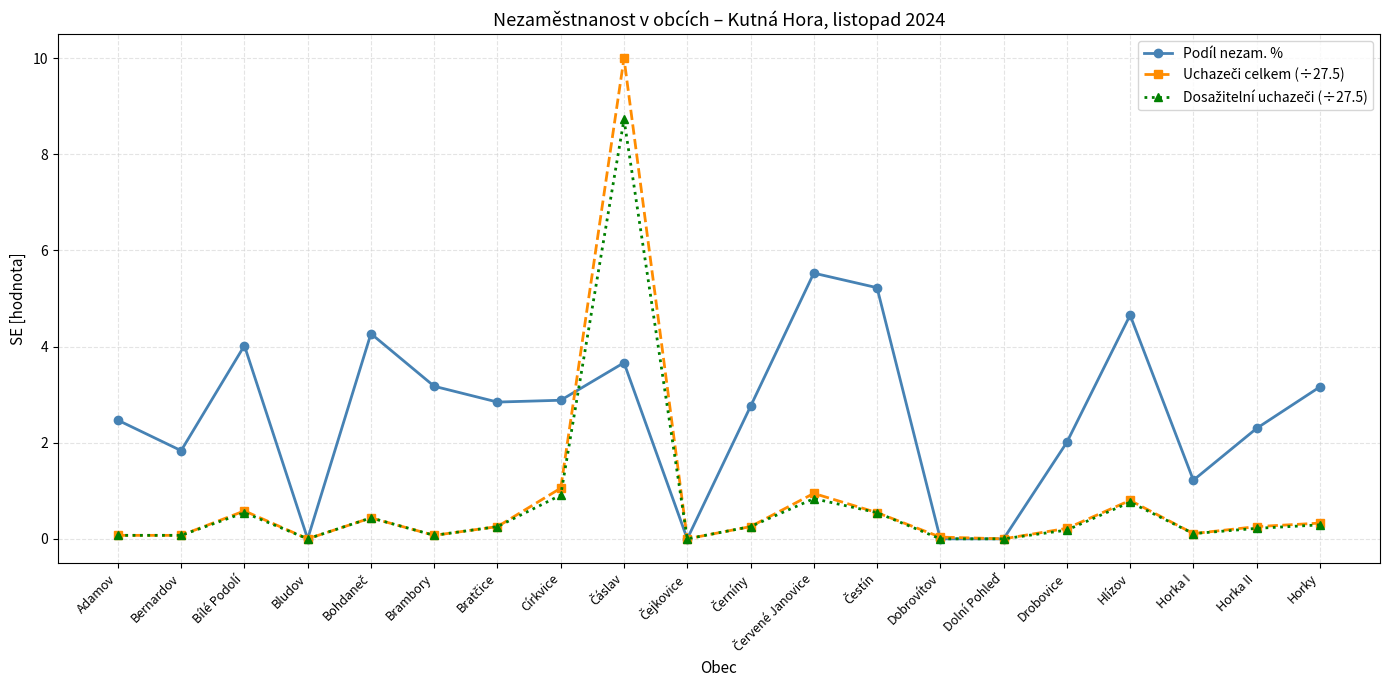

The value of Podíl nezam. % at Horky is 3.2. True or false?

True